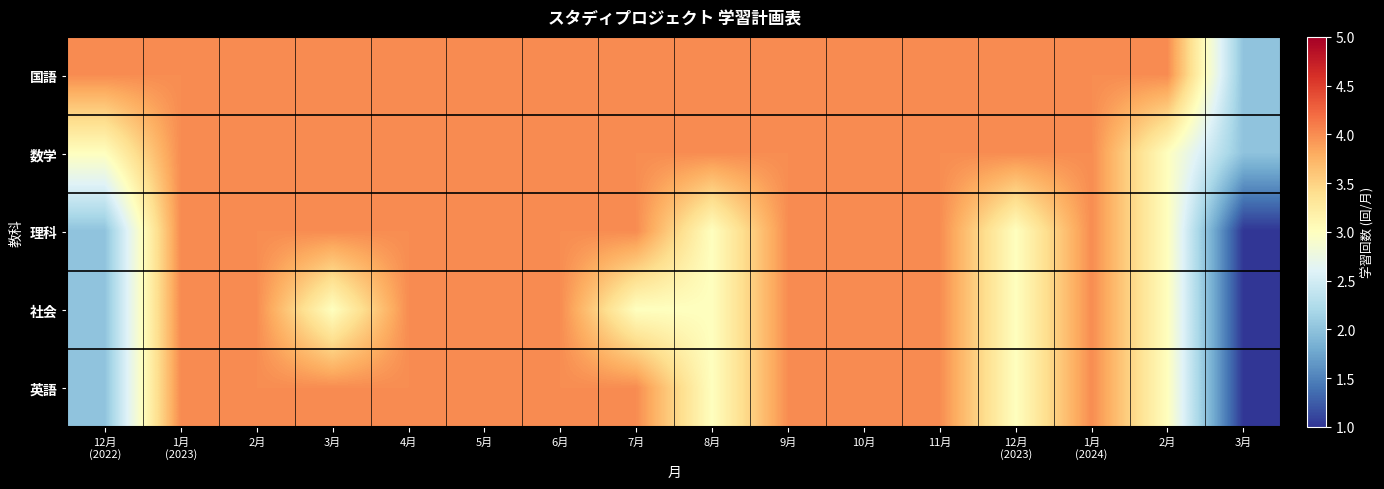

What is the total value across all series at 3月?

19